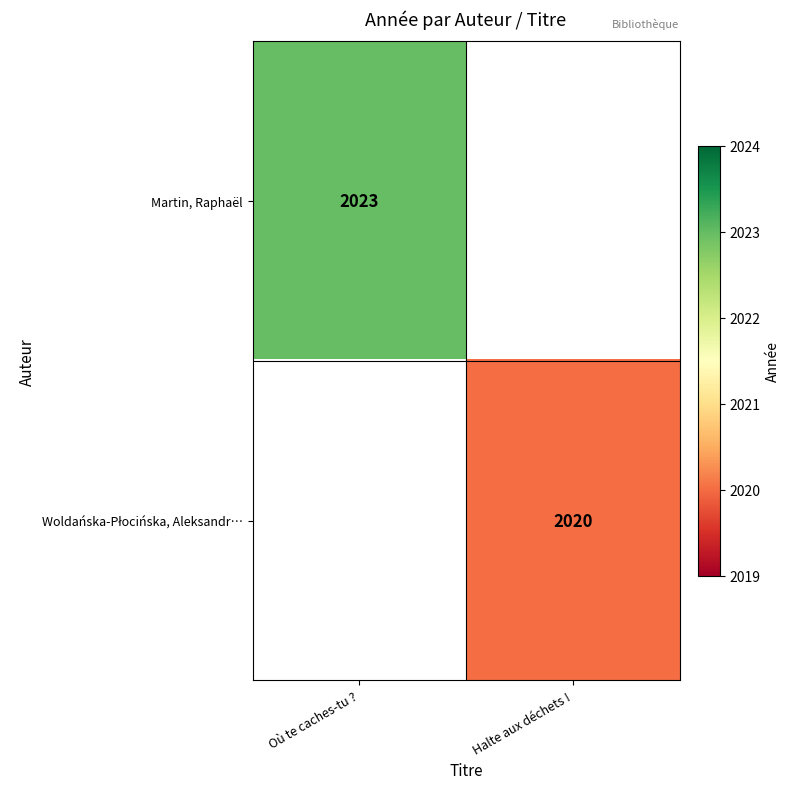

Is it true that Martin, Raphaël equals 2023 at Où te caches-tu ??

True